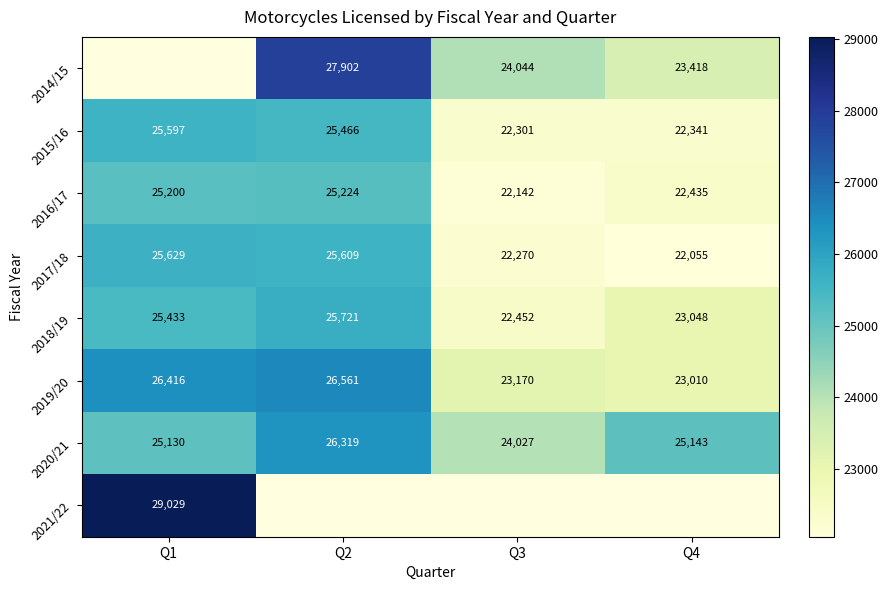

What is the sum of all 2018/19 values?

96654